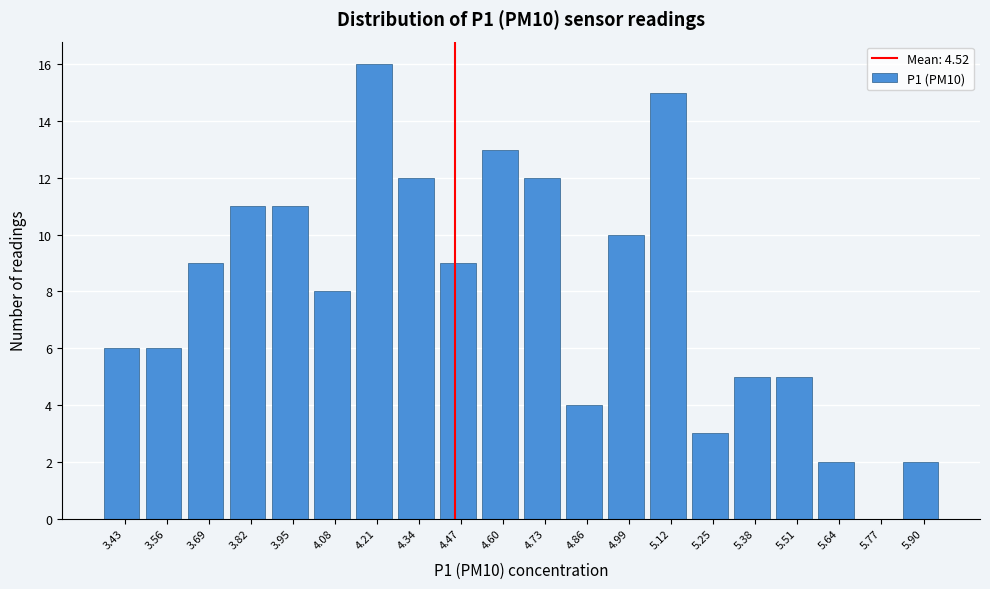

Reading left to right, transcribe all the data shown in this chart.

3.43=6	3.56=6	3.69=9	3.82=11	3.95=11	4.08=8	4.21=16	4.34=12	4.47=9	4.60=13	4.73=12	4.86=4	4.99=10	5.12=15	5.25=3	5.38=5	5.51=5	5.64=2	5.77=0	5.90=2